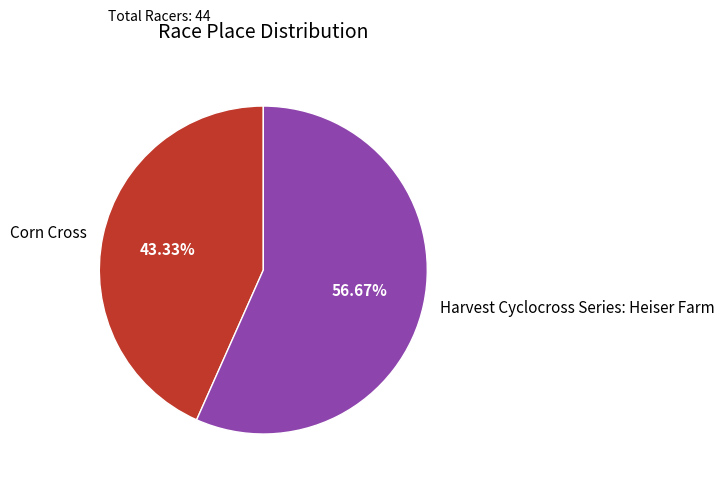

What is the largest slice in the pie chart?

Harvest Cyclocross Series: Heiser Farm